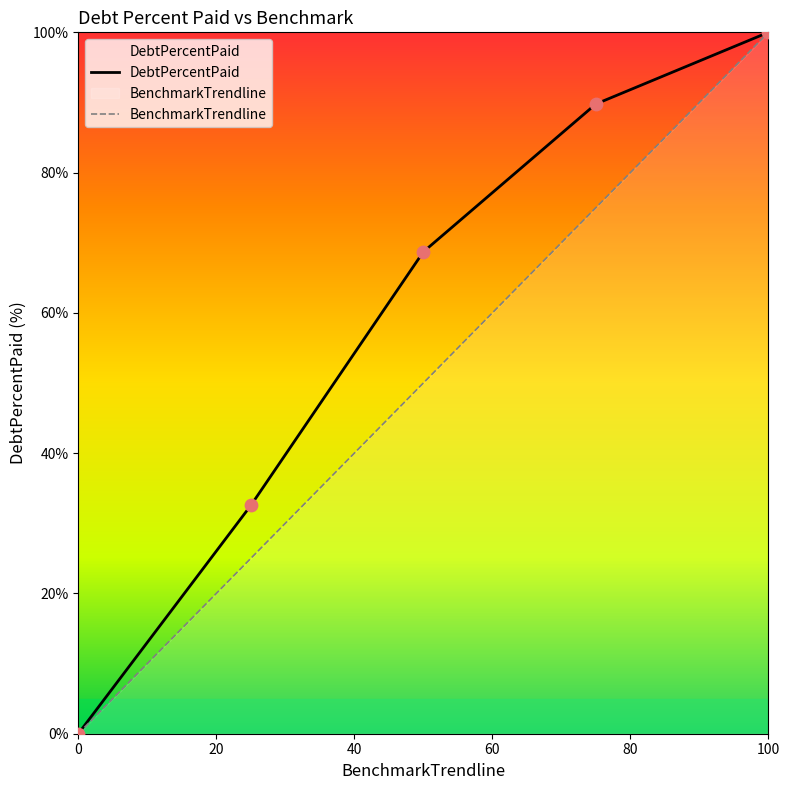

Which series has the widest spread of Y values?

DebtPercentPaid